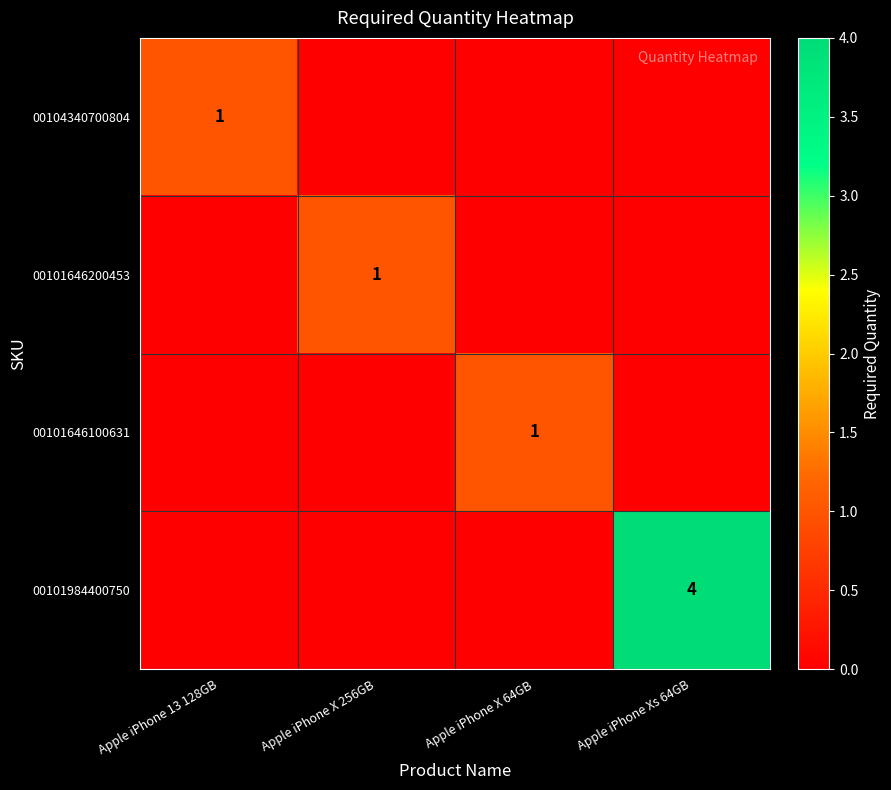

Is it true that 00101646200453 equals 2 at Apple iPhone X 256GB?

False